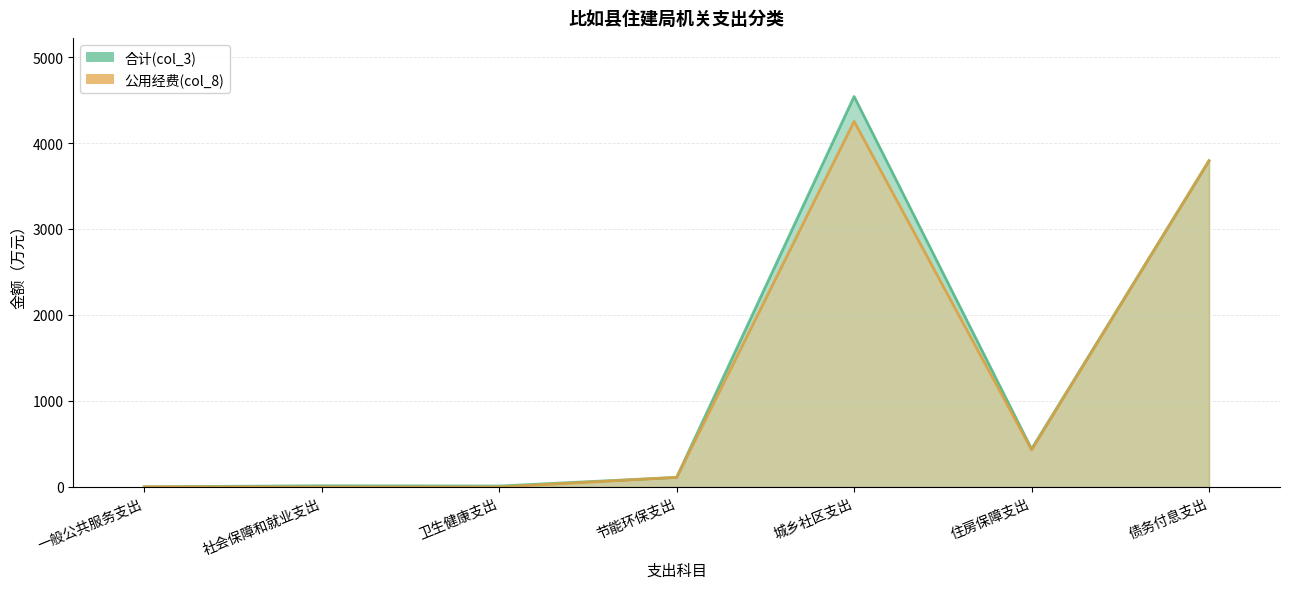

What is the difference between the maximum and second lowest values in the 公用经费(col_8)_line series?

4251.7